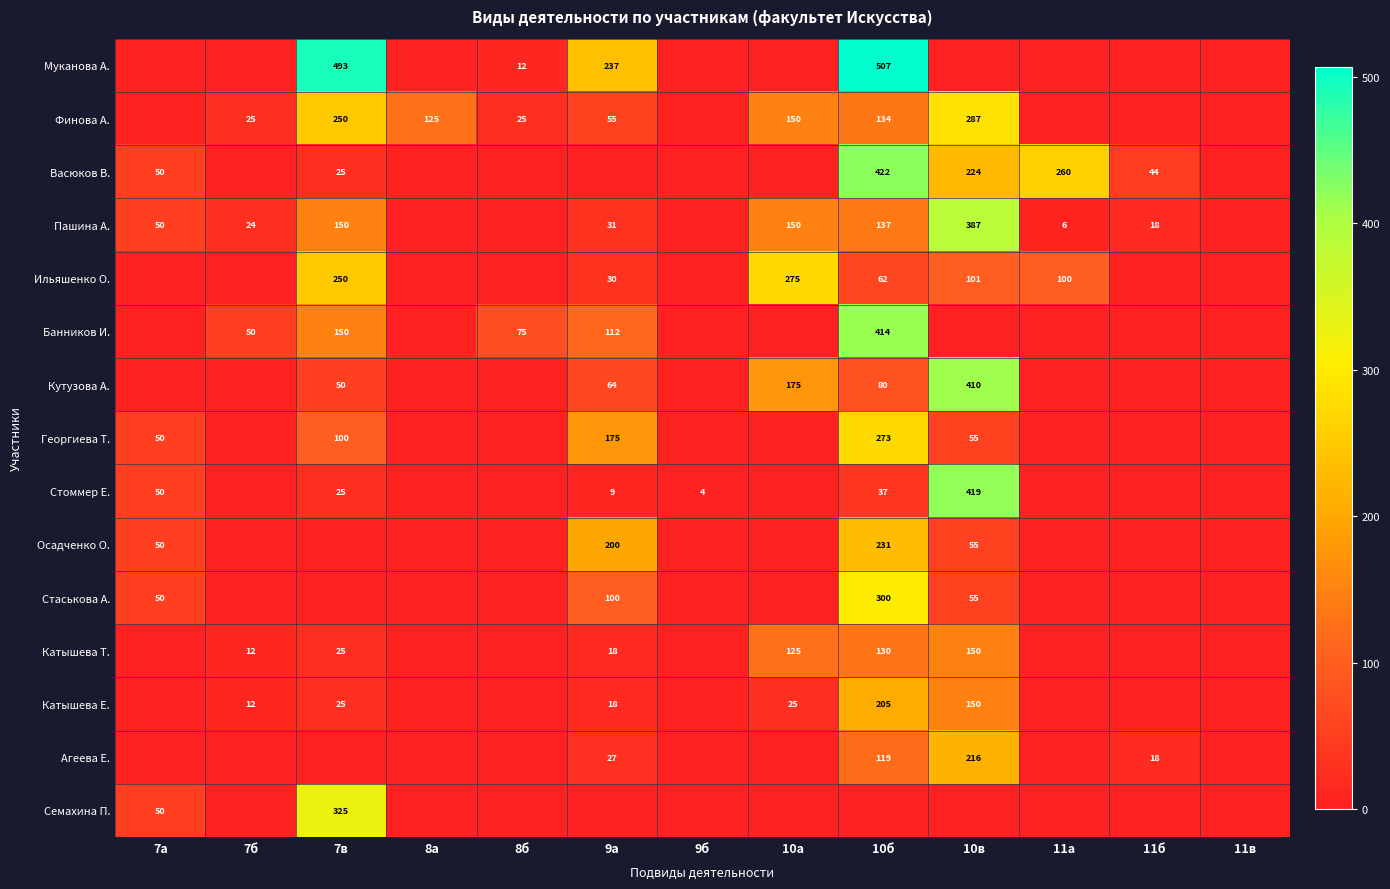

What is the difference between the Катышева Т. values at 10б and 10в?

20